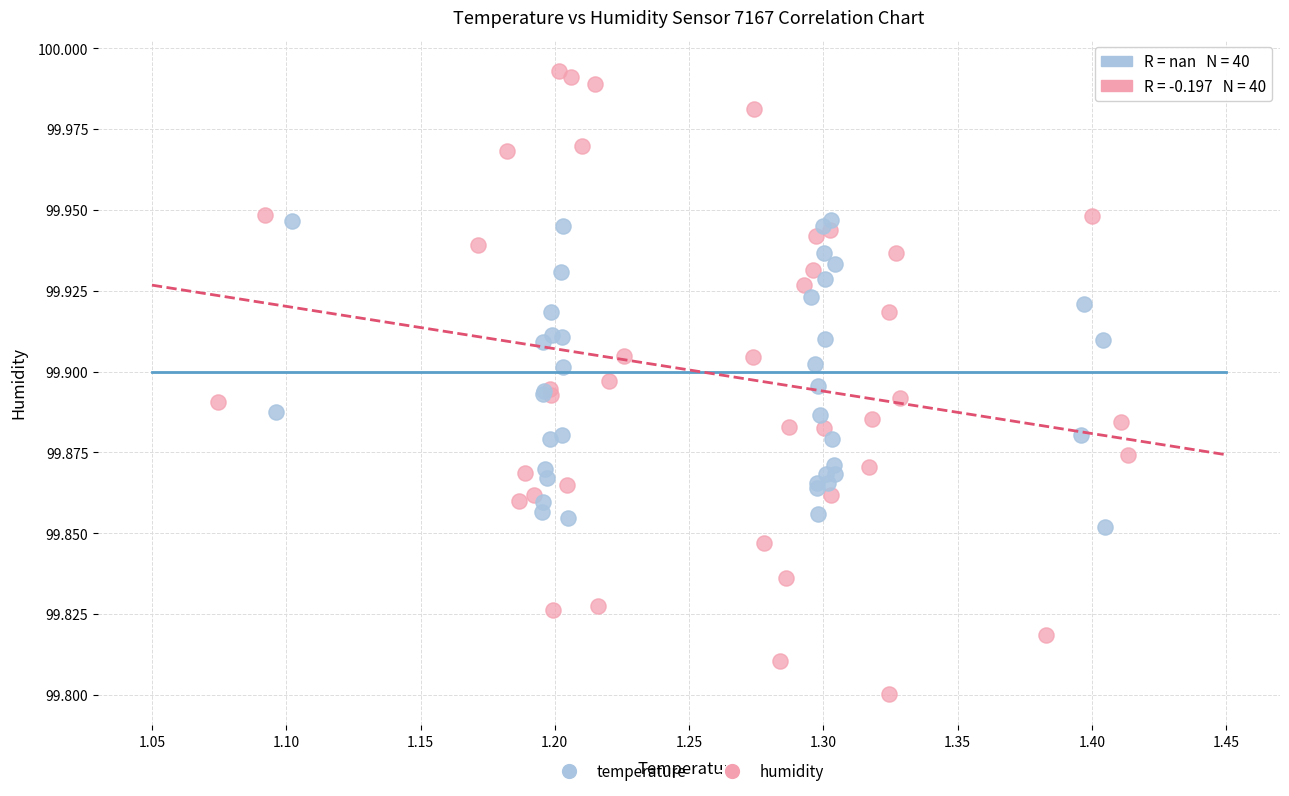

Which series reaches the maximum Y coordinate?

humidity